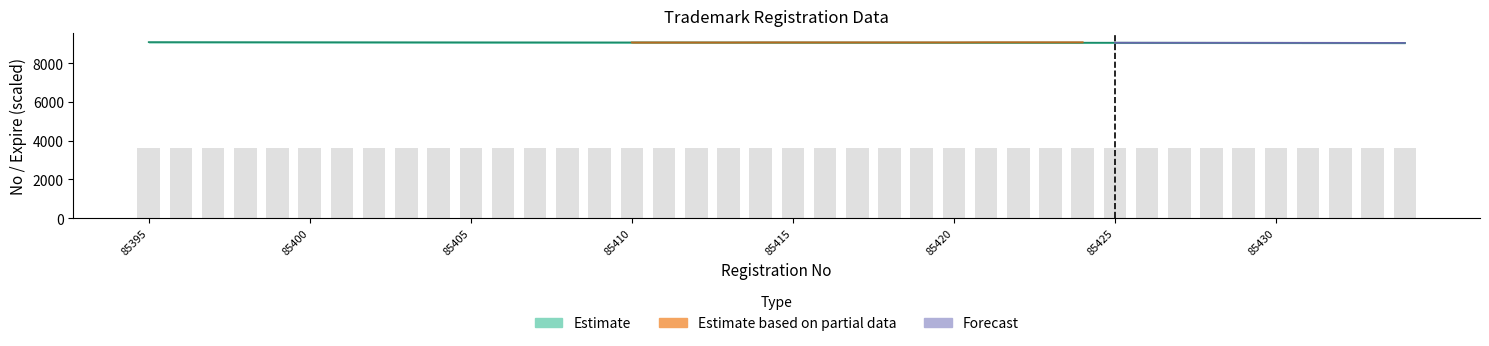

At which category does the chart reach its minimum across all series?

85434